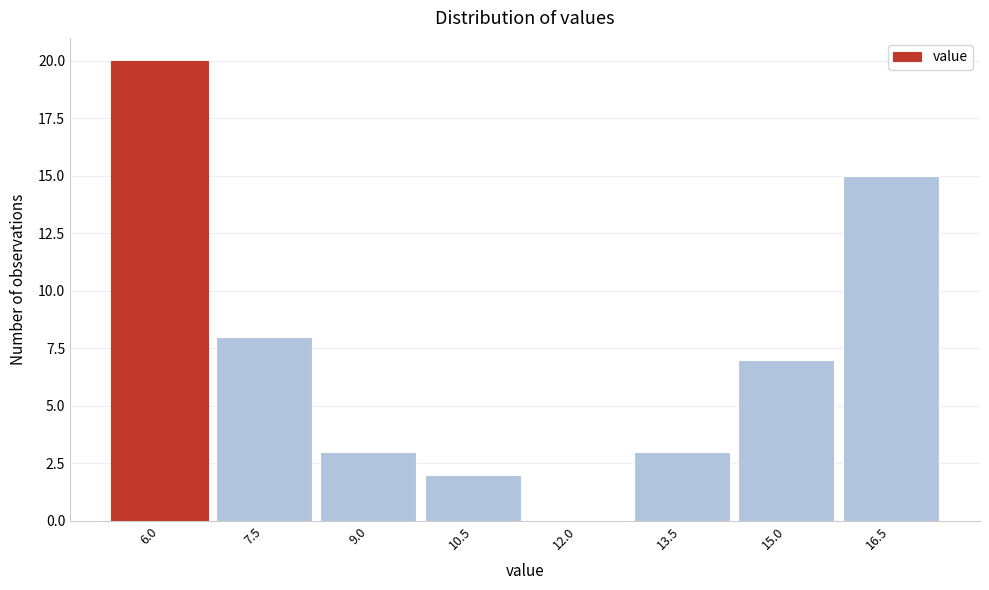

Reading left to right, what are all the values shown in this chart?

6.0=20	7.5=8	9.0=3	10.5=2	12.0=0	13.5=3	15.0=7	16.5=15